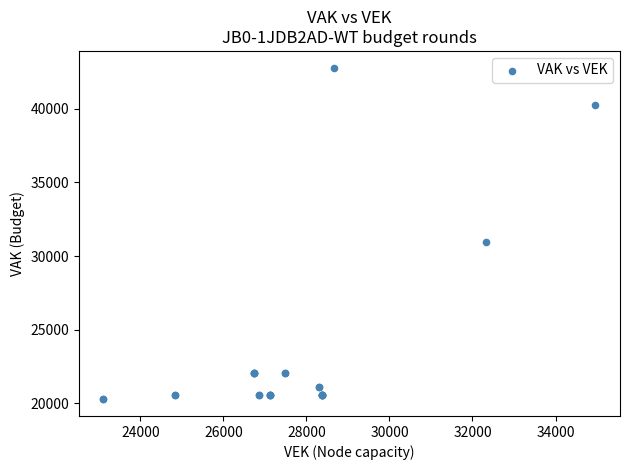

What Y value in the scatter plot is closest to 31536?

30970